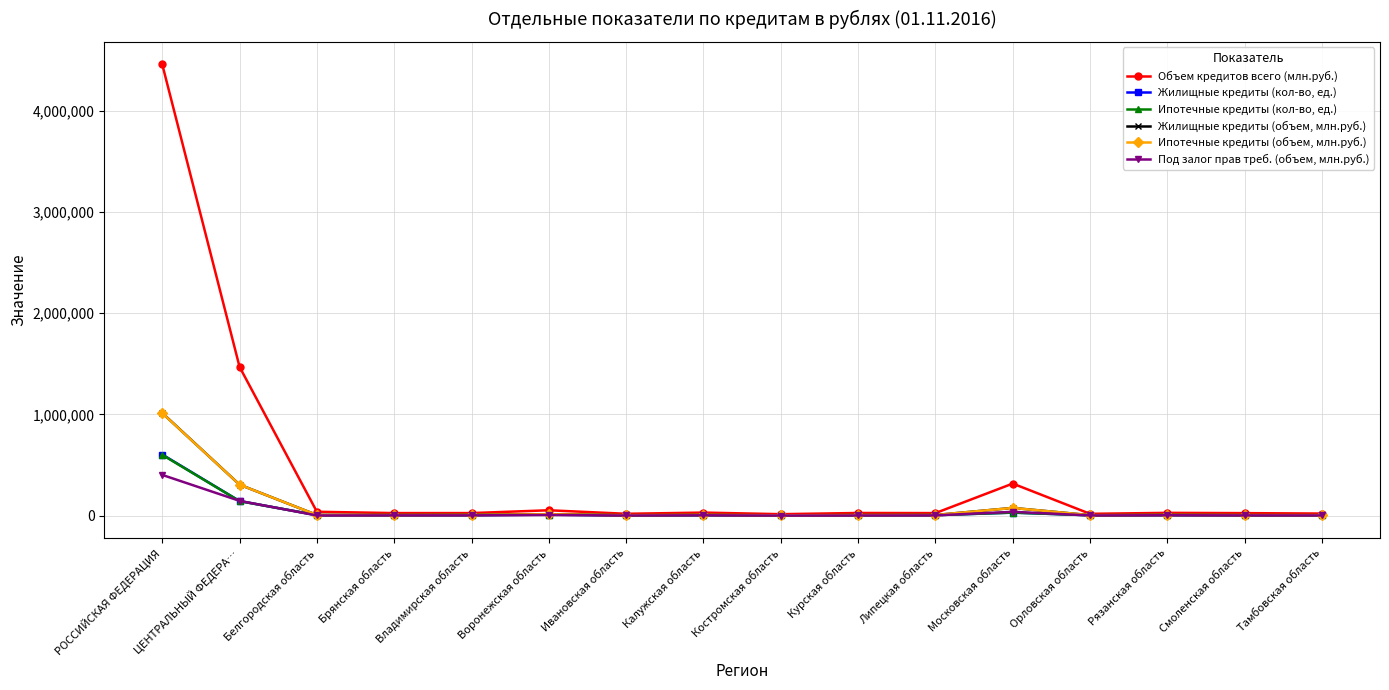

Rank the series at Московская область from highest to lowest value.

Объем кредитов всего (млн.руб.), Жилищные кредиты (объем, млн.руб.), Ипотечные кредиты (объем, млн.руб.), Под залог прав треб. (объем, млн.руб.), Жилищные кредиты (кол-во, ед.), Ипотечные кредиты (кол-во, ед.)